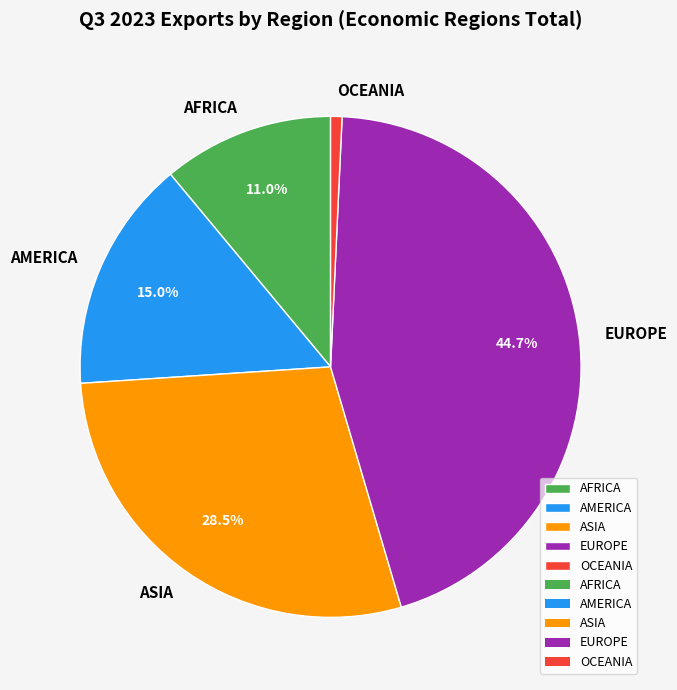

What percentage is NOT represented by EUROPE?

55.3%